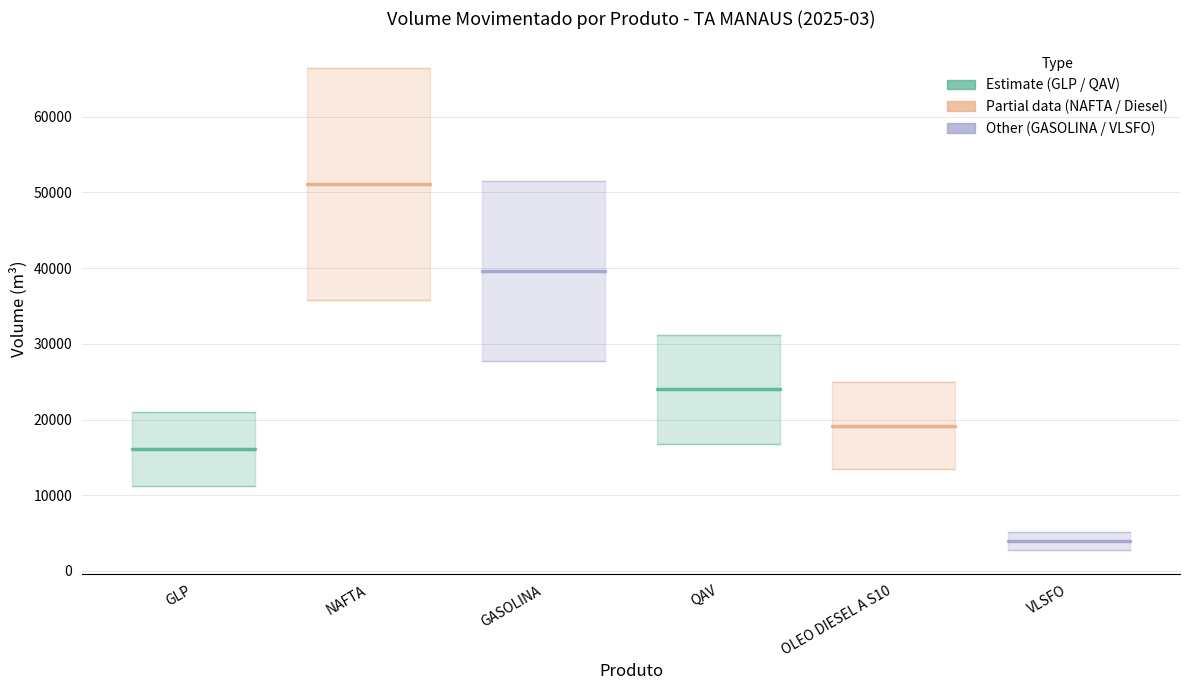

What position from the left is NAFTA?

2